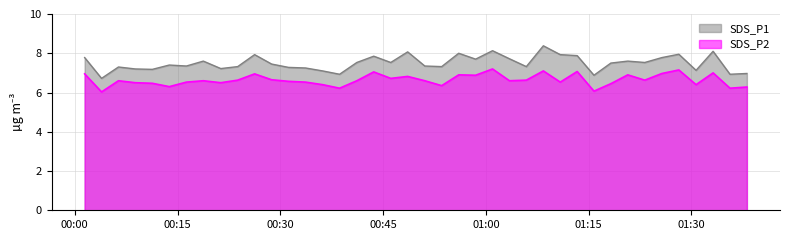

Where is the first local maximum for SDS_P1?

2022/12/19 00:06:23